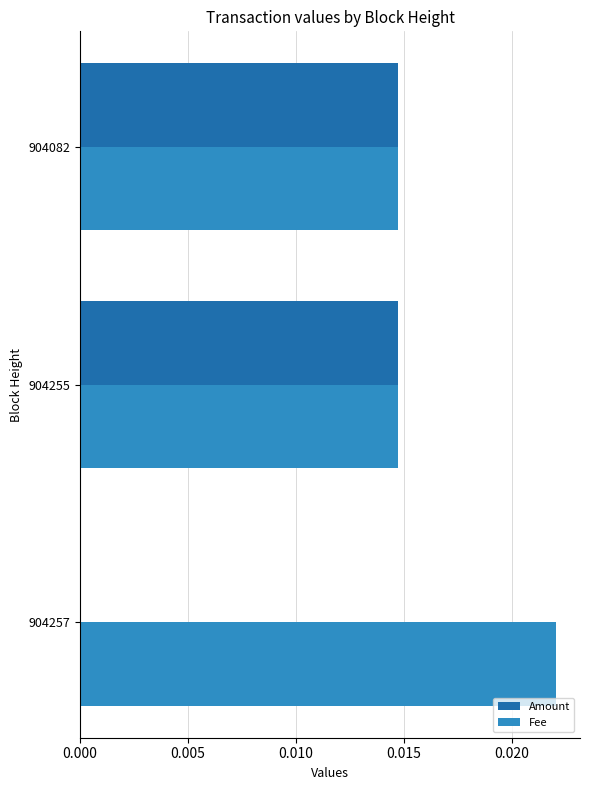

True or false: Fee has a value of 0.0 at 904255.

True